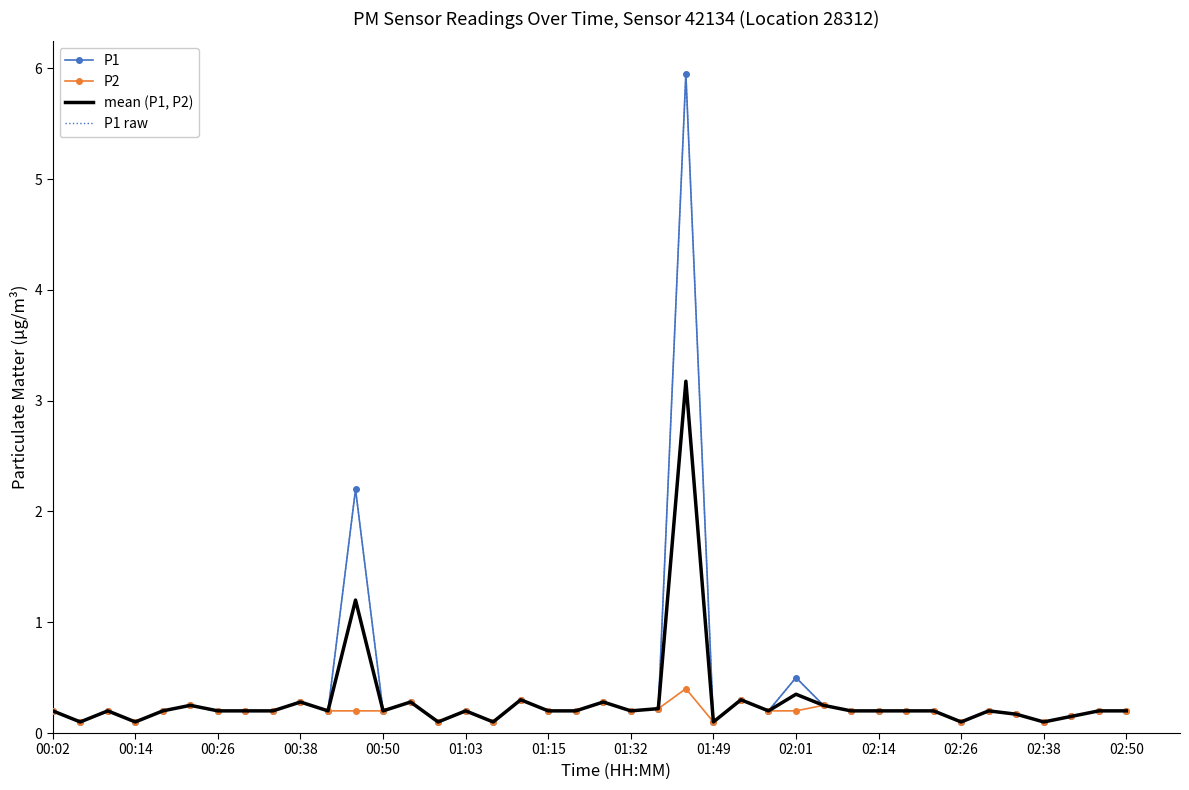

At which category does mean (P1, P2) reach its first local peak?

00:26